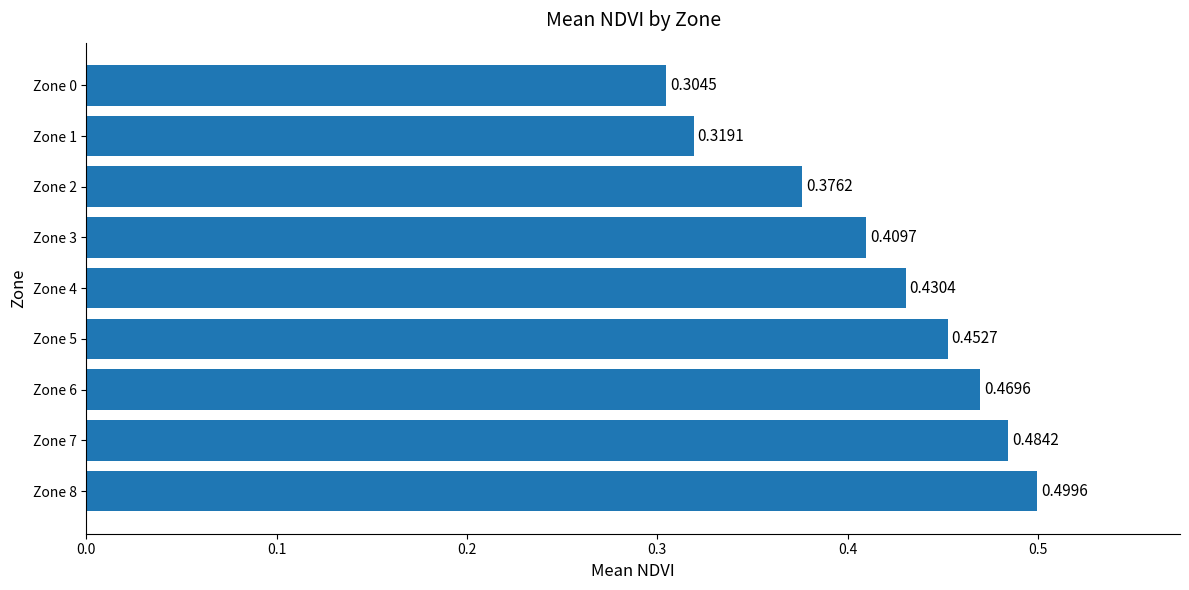

What is the difference between the maximum and minimum values?

0.2